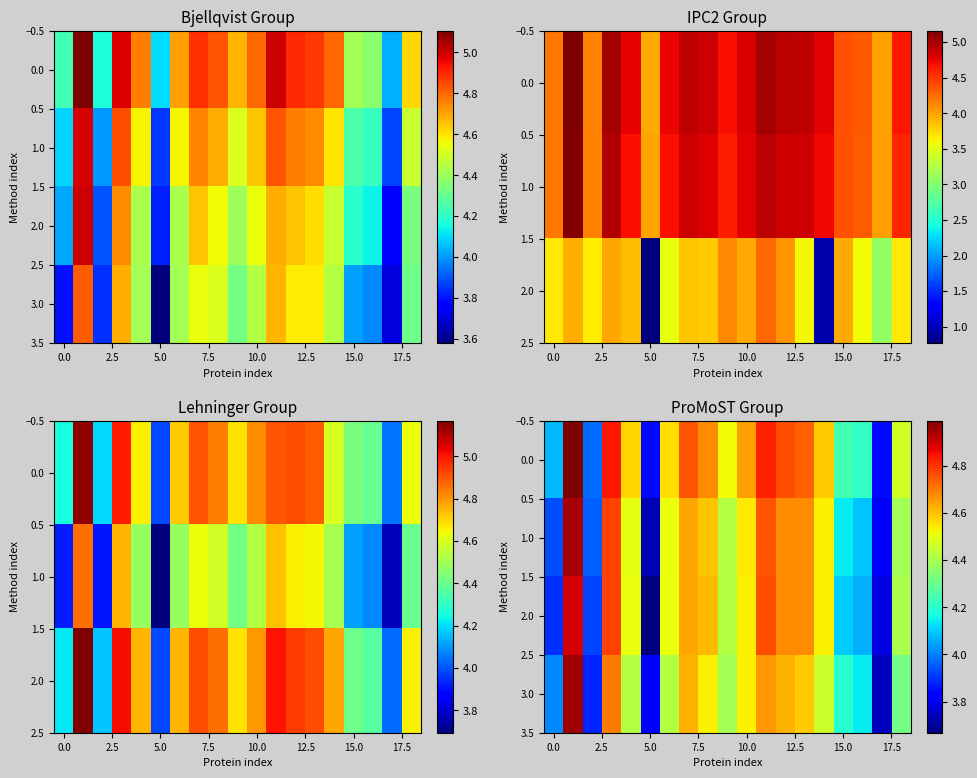

How many values in the 3.0 series exceed 4?

16